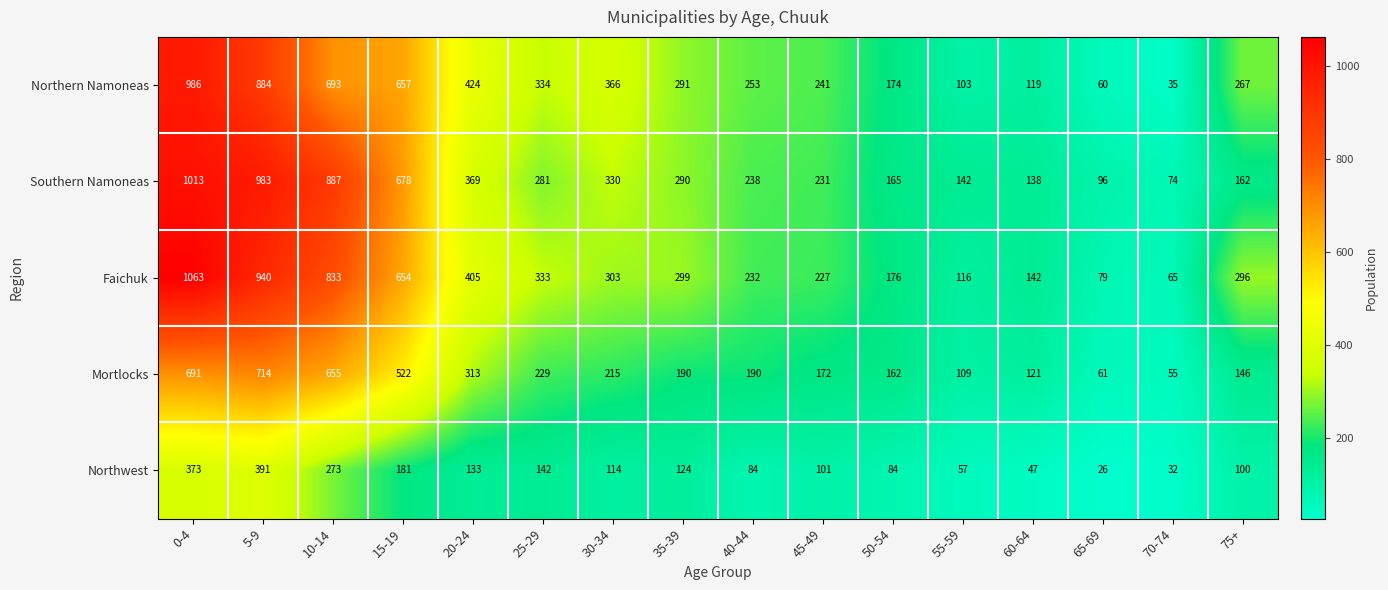

What is the minimum value shown in the chart?

26